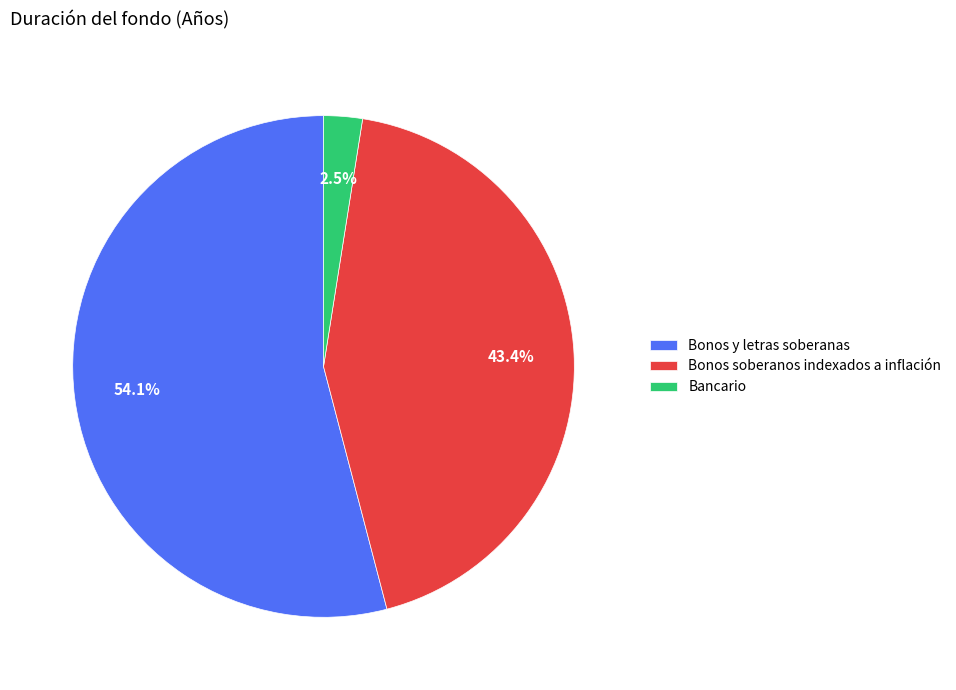

Which slice represents more than half of the pie?

Bonos y letras soberanas